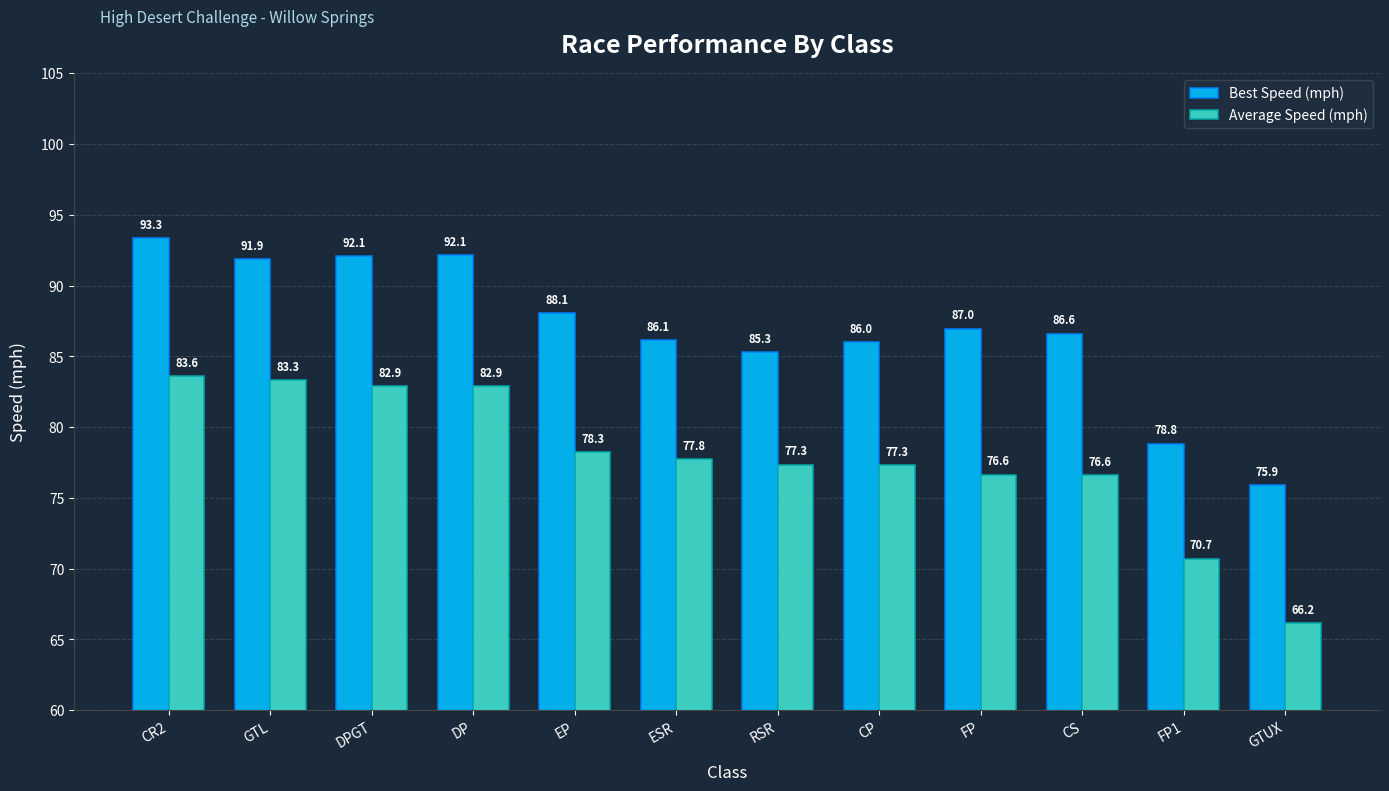

Where is Best Speed (mph) nearest to the value 84?

RSR